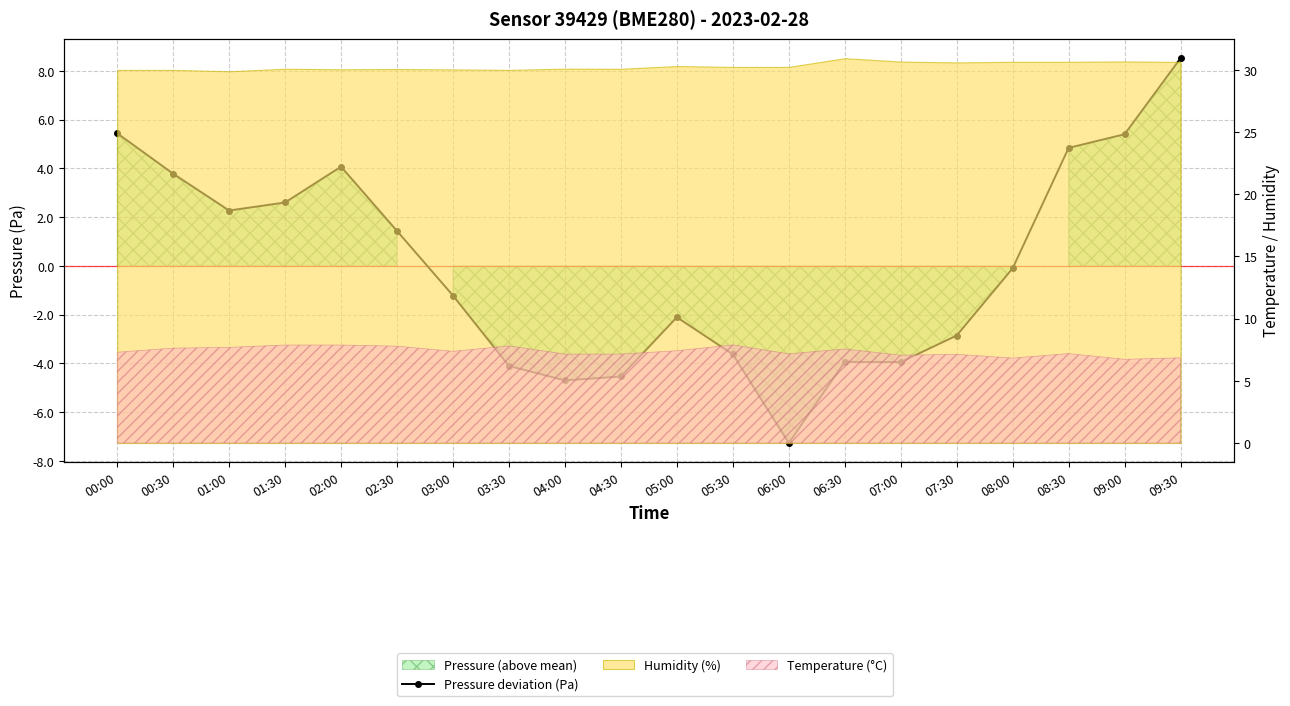

Rank the categories by value from lowest to highest.

06:00, 04:00, 04:30, 03:30, 07:00, 06:30, 05:30, 07:30, 05:00, 03:00, 08:00, 02:30, 01:00, 01:30, 00:30, 02:00, 08:30, 09:00, 00:00, 09:30